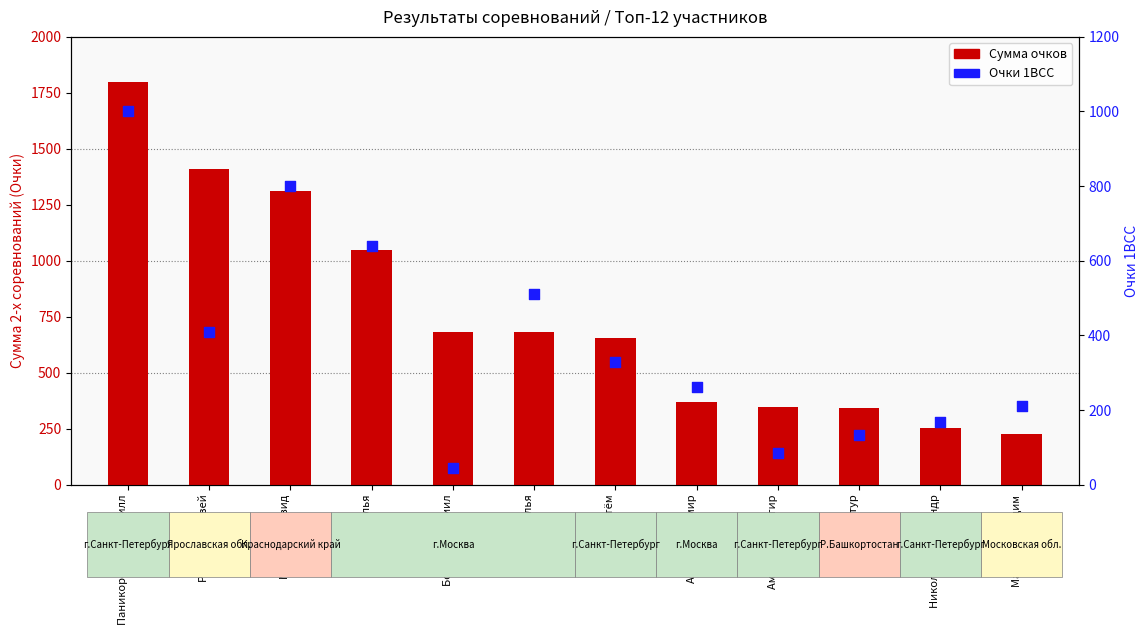

What are all the series names shown in the legend?

Сумма очков, Очки 1ВСС